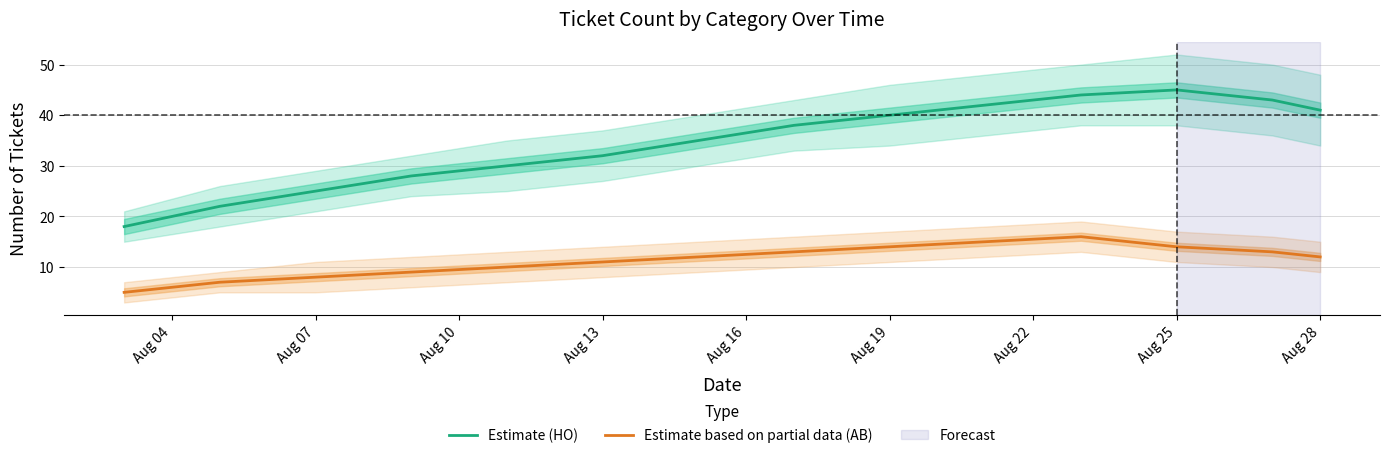

How many lines are shown in the chart?

2